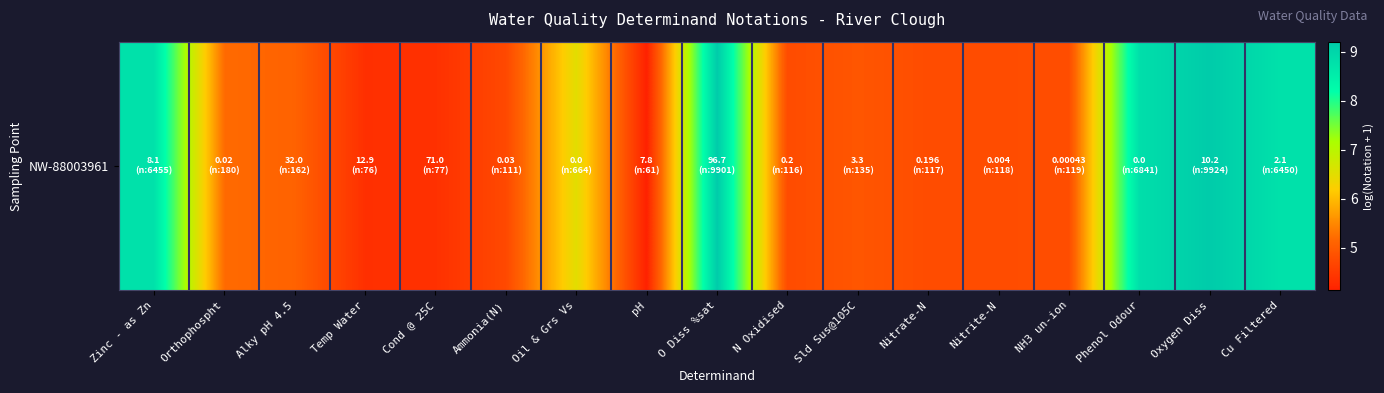

What is the difference between the values at Temp Water and Ammonia(N)?

0.4